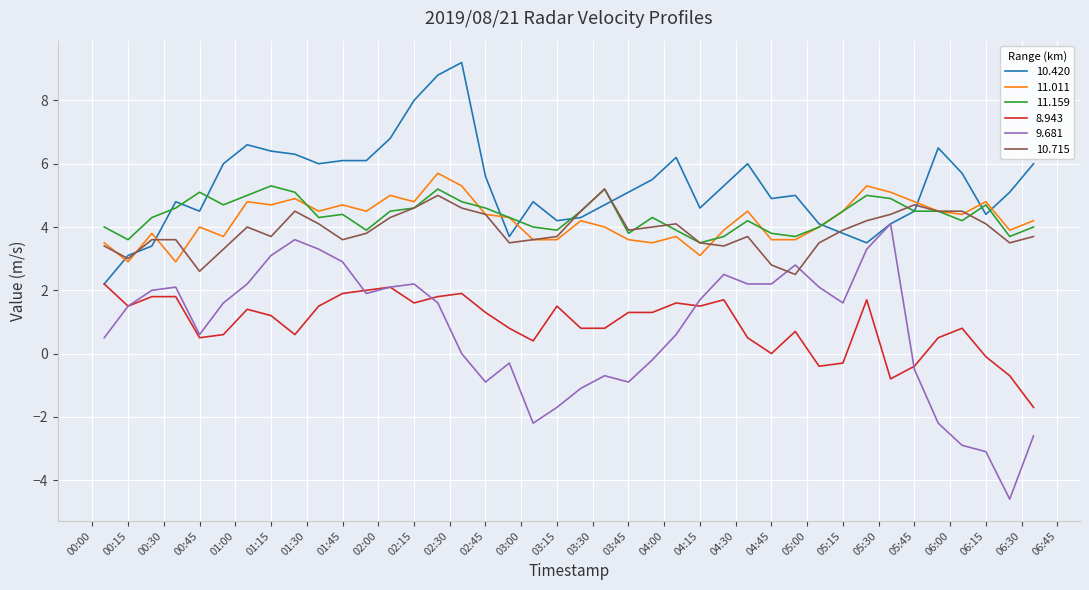

What are all the series names shown in the legend?

10.420, 11.011, 11.159, 8.943, 9.681, 10.715